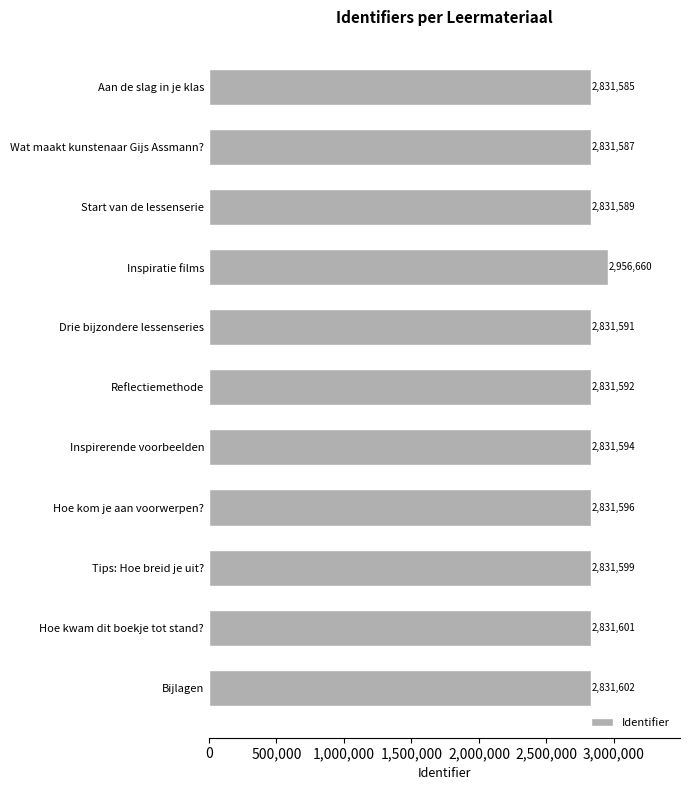

Reading top to bottom, what are all the values shown in this chart?

2831585	2831587	2831589	2956660	2831591	2831592	2831594	2831596	2831599	2831601	2831602